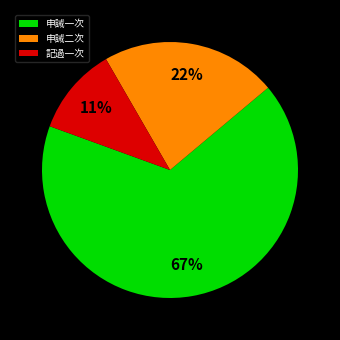

Rank the categories by value from lowest to highest.

記過一次, 申誡二次, 申誡一次